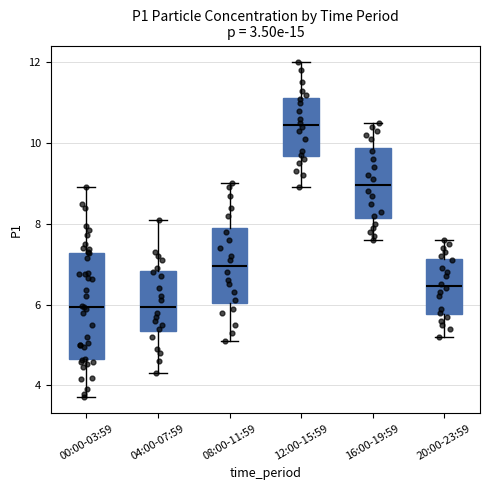

Reading left to right, transcribe this box plot: for each box, give where its median line is, the range the box spans, and where its two whiskers end, as read against the y-axis. The values are not printed on the chart, so give them approximately, as read against the axis.

00:00-03:59: median 6.0, box 4.6 to 7.2, whiskers 3.8 to 9.0
04:00-07:59: median 6.0, box 5.4 to 6.8, whiskers 4.4 to 8.2
08:00-11:59: median 7.0, box 6.0 to 8.0, whiskers 5.2 to 9.0
12:00-15:59: median 10.4, box 9.6 to 11.2, whiskers 9.0 to 12.0
16:00-19:59: median 9.0, box 8.2 to 9.8, whiskers 7.6 to 10.6
20:00-23:59: median 6.4, box 5.8 to 7.2, whiskers 5.2 to 7.6